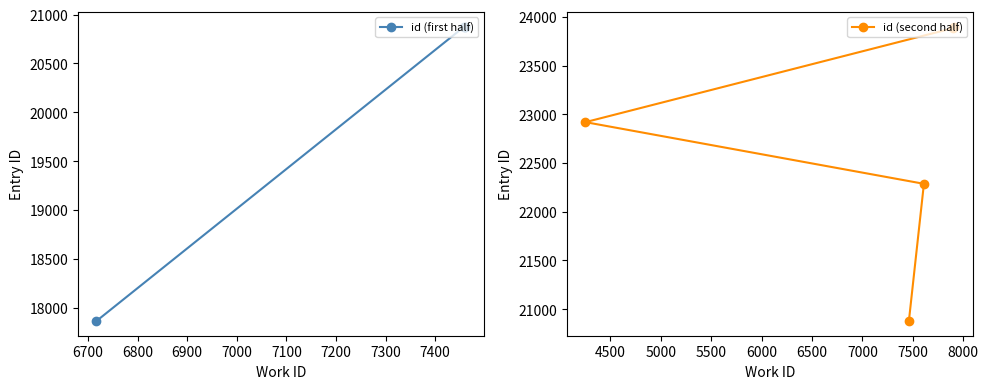

What is the value of the id (second half) point at the 1st from the left?

22920